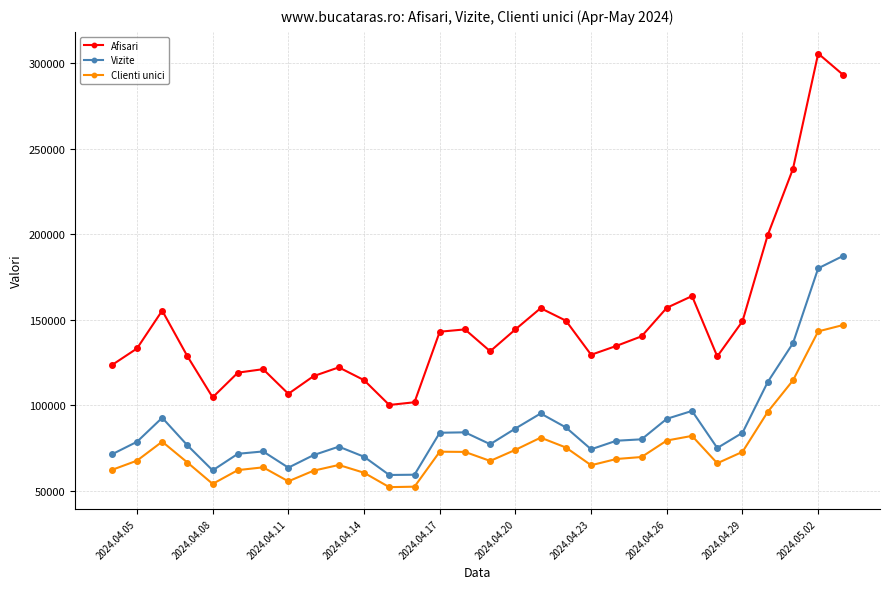

What is the greatest value displayed?

305691